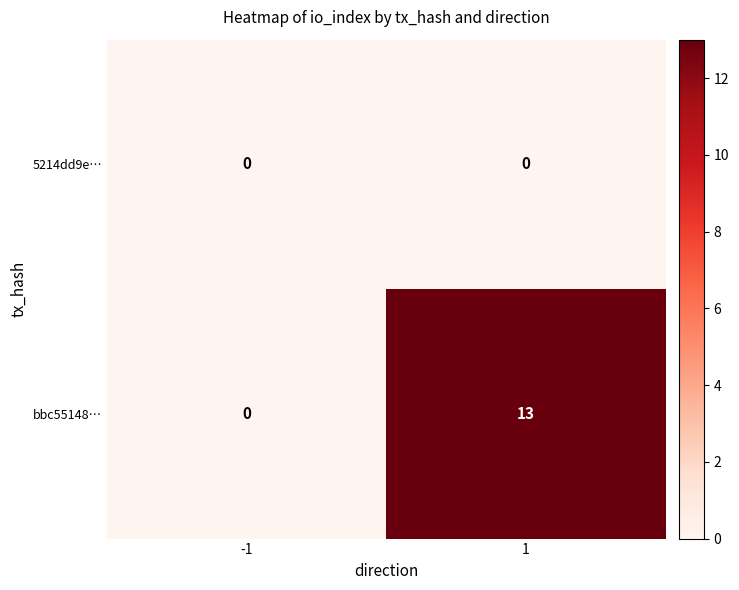

Which series changed the most between -1 and 1?

bbc55148…